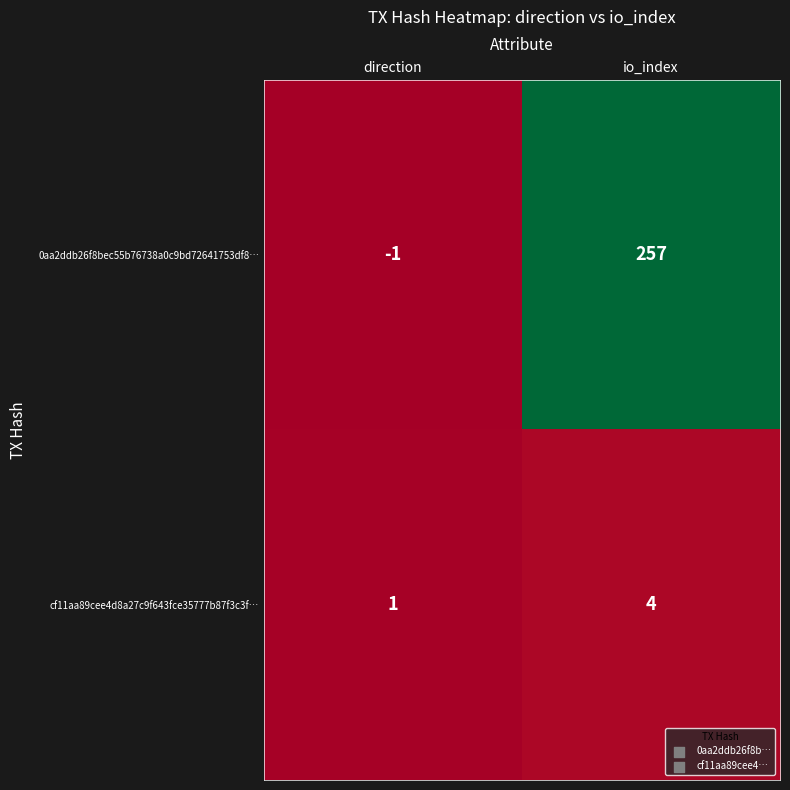

What is the average value of the 0aa2ddb26f8bec55b76738a0c9bd72641753df8… series?

128